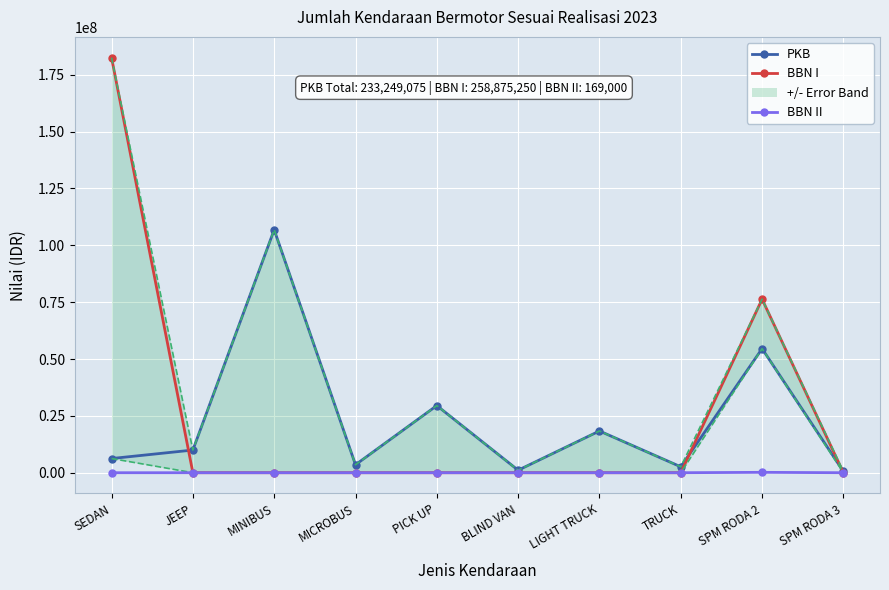

True or false: PKB and BBN II intersect in this chart.

False